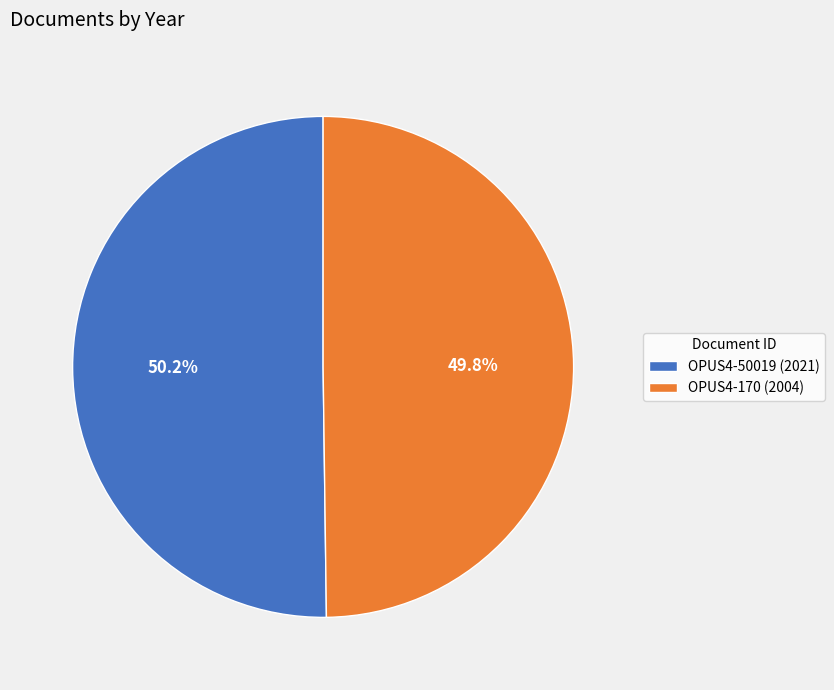

Approximately how many times larger is the value at OPUS4-170 compared to OPUS4-50019?

1.0